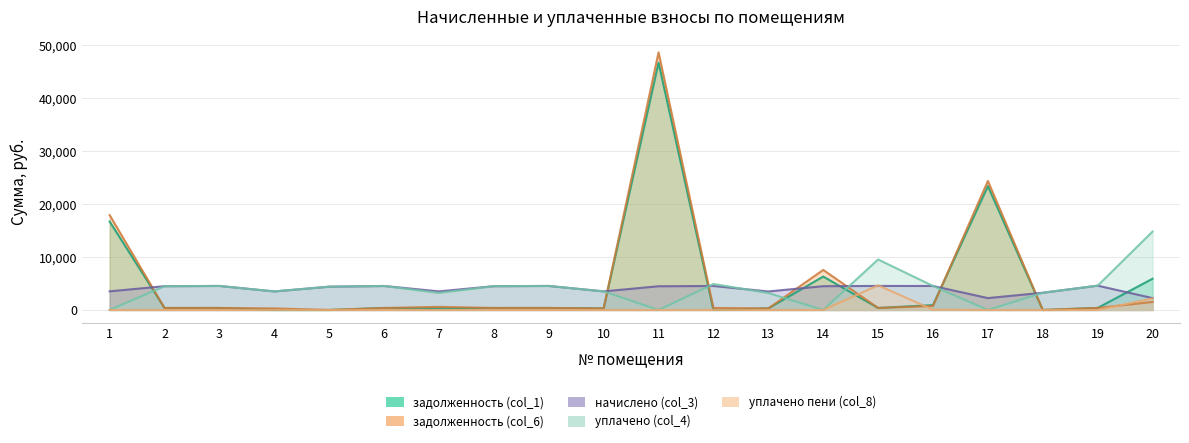

What is the sum of the уплачено (col_4) values at 8 and 18?

7750.2